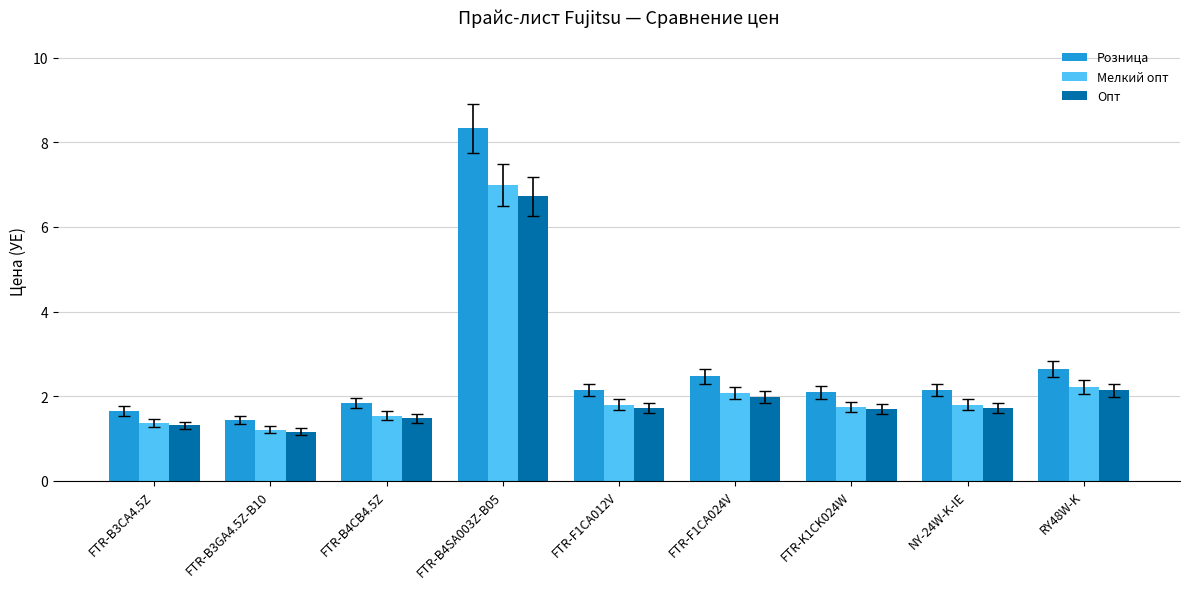

Which category has the highest value in the Розница series?

FTR-B4SA003Z-B05